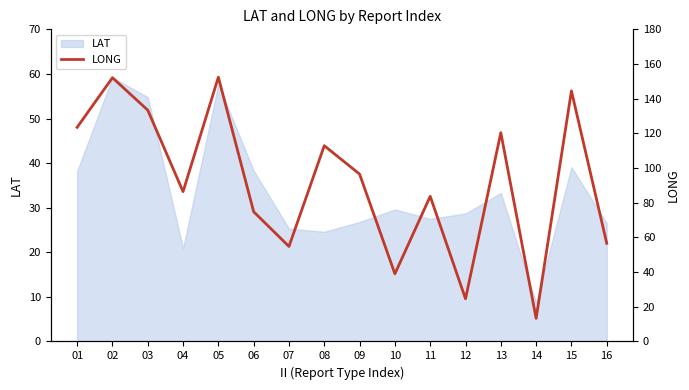

Is this an area chart (filled region under the line)?

No